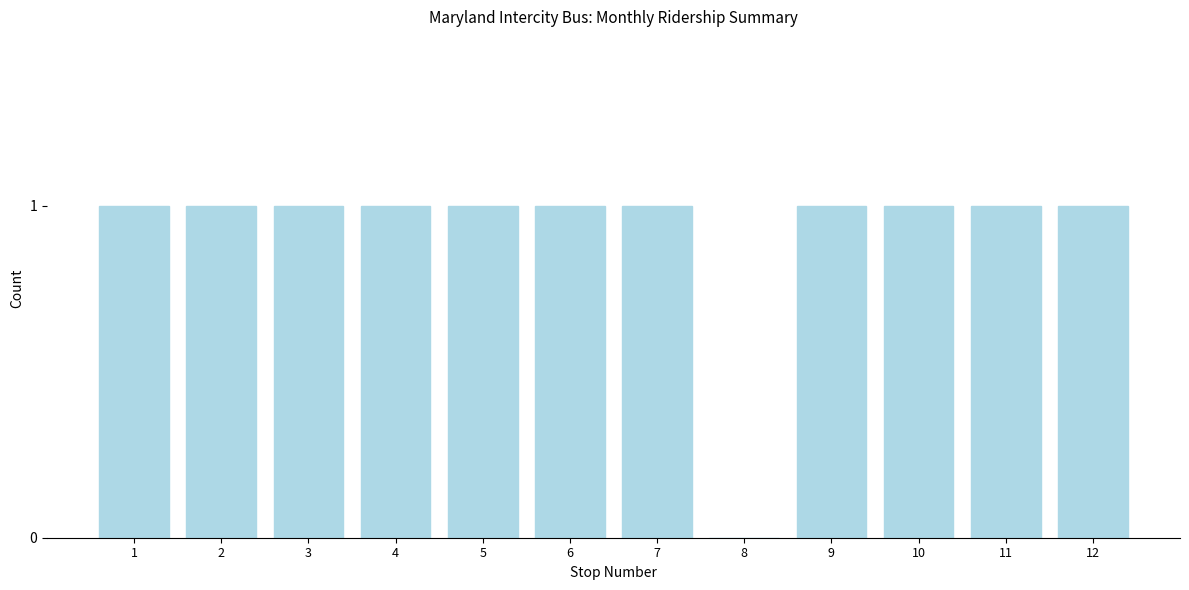

Reading right to left, list all the values displayed in this chart.

12=1	11=1	10=1	9=1	8=0	7=1	6=1	5=1	4=1	3=1	2=1	1=1